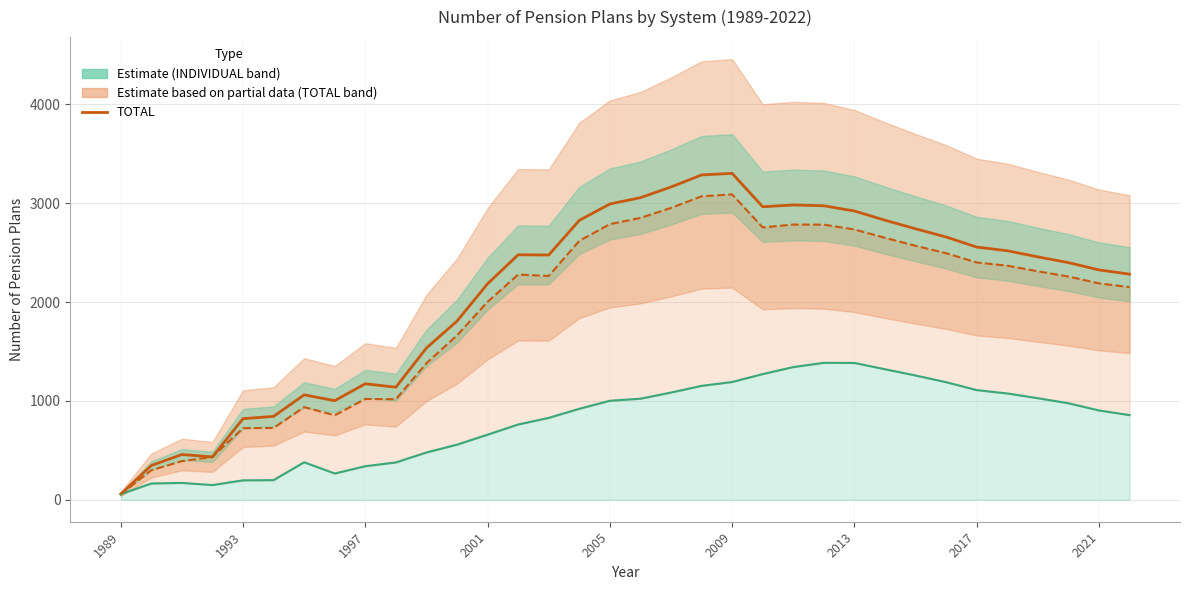

What is the approximate value at 10, to the nearest 10?

1540